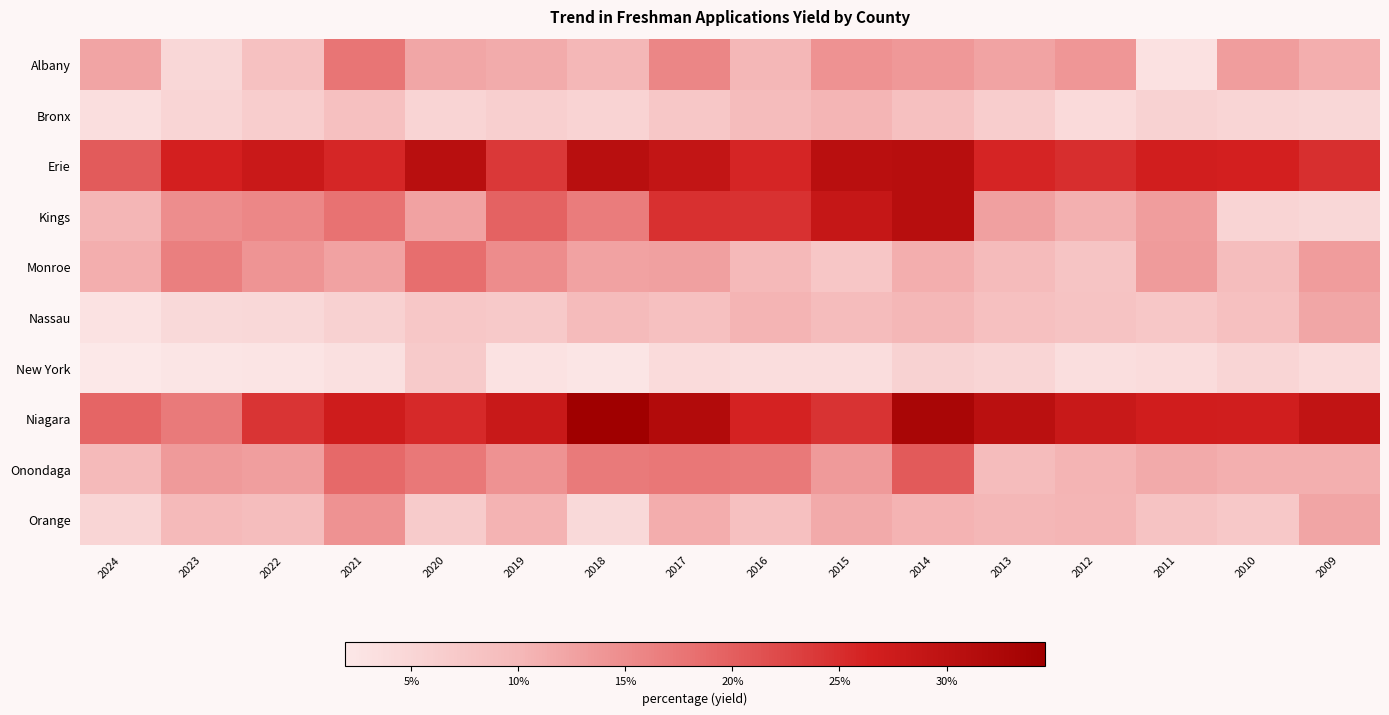

Which has a higher value, 2019 or 2015?

2015